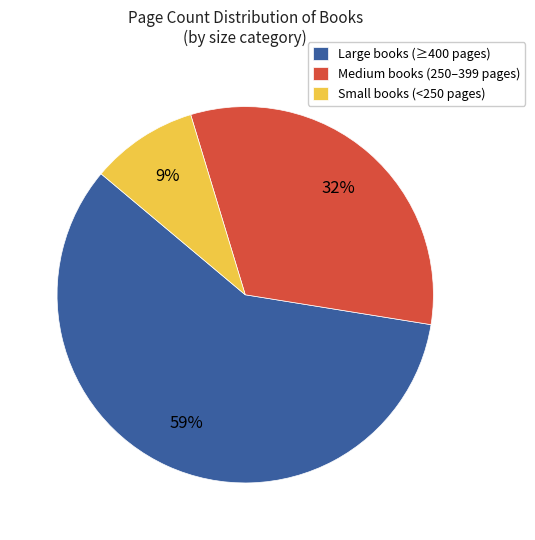

Which has a higher value, Large books (≥400 pages) or Medium books (250–399 pages)?

Large books (≥400 pages)